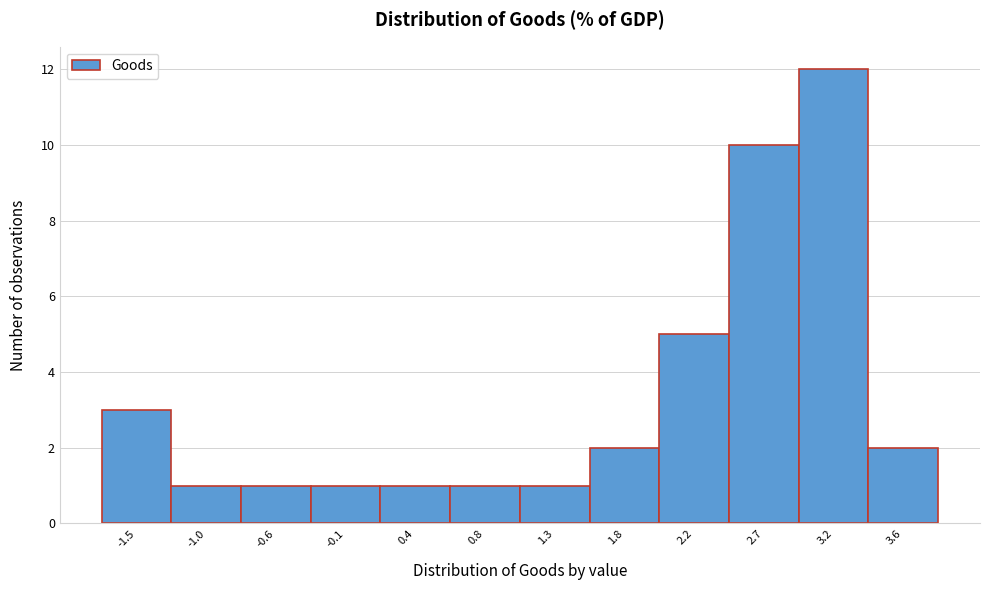

Reading left to right, transcribe all the data shown in this chart.

3	1	1	1	1	1	1	2	5	10	12	2